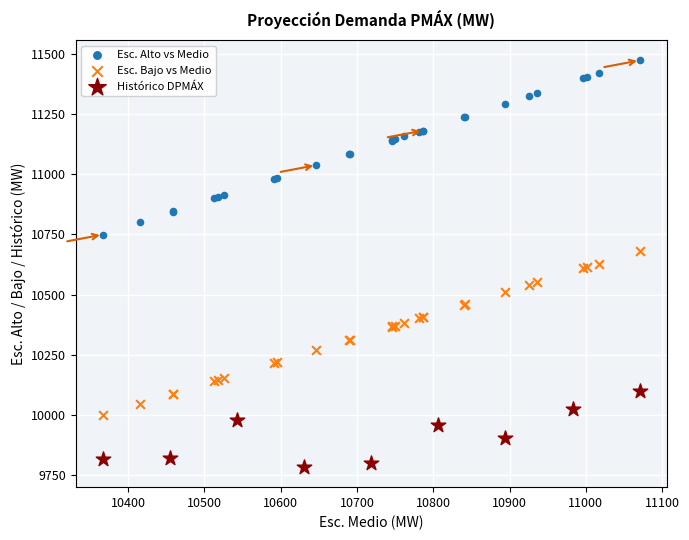

Which series reaches the minimum Y coordinate?

Histórico DPMÁX